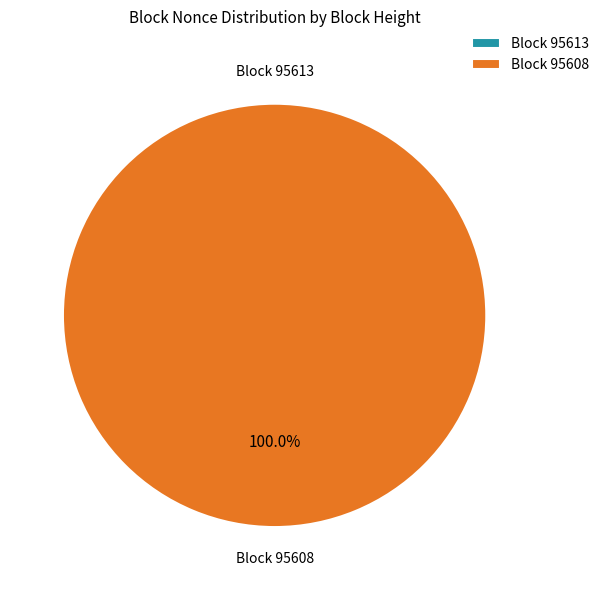

To the nearest percent, what portion does 95608 represent?

100%